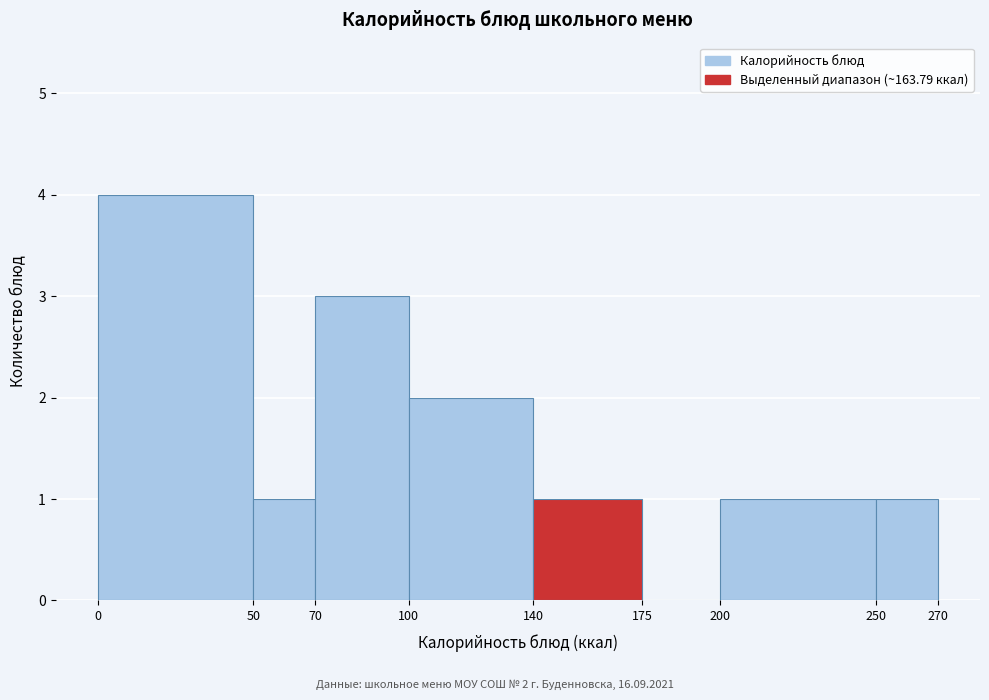

Which range on the x-axis has the tallest bar?

0 to 50